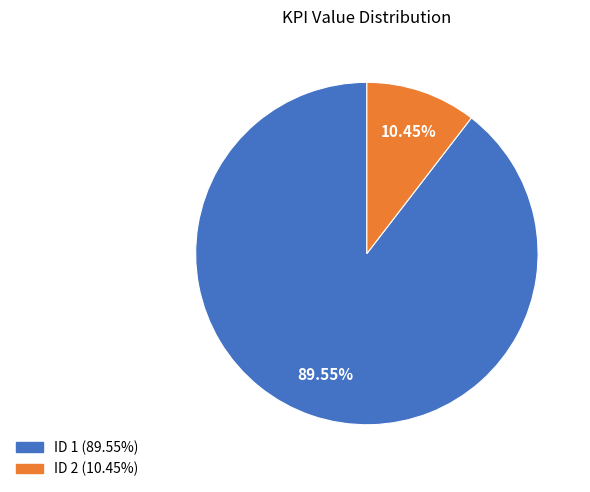

Is there any slice that represents more than half of the pie?

Yes